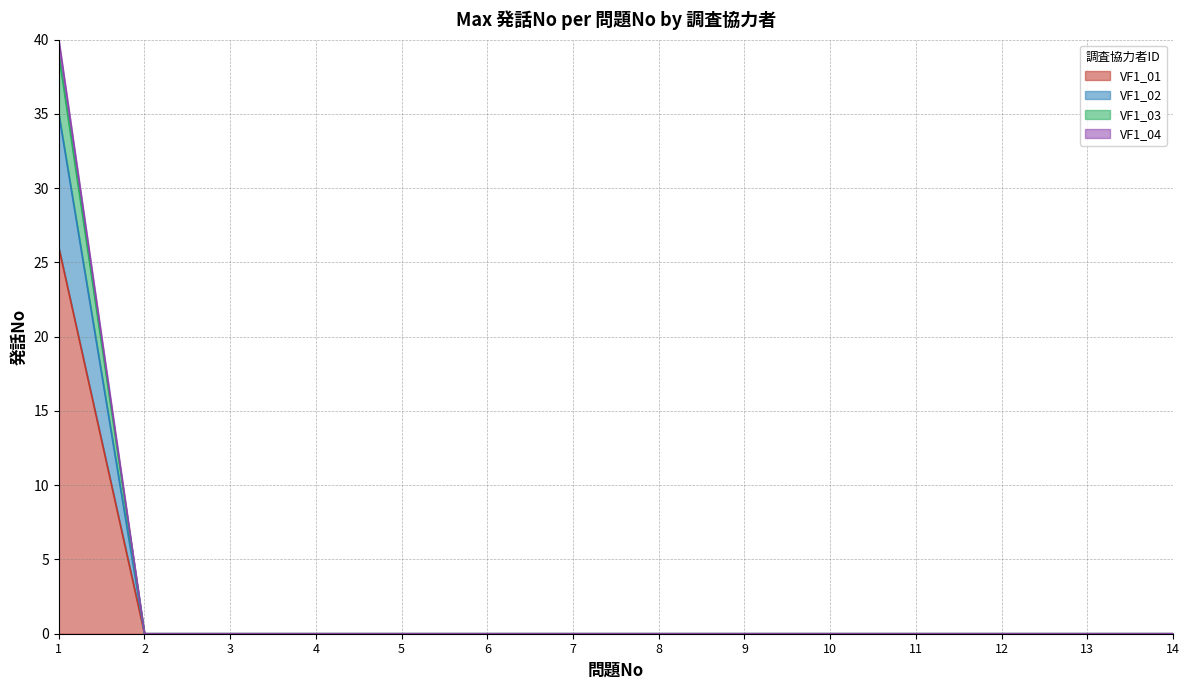

The value of VF1_01 at 4 is -16. True or false?

False